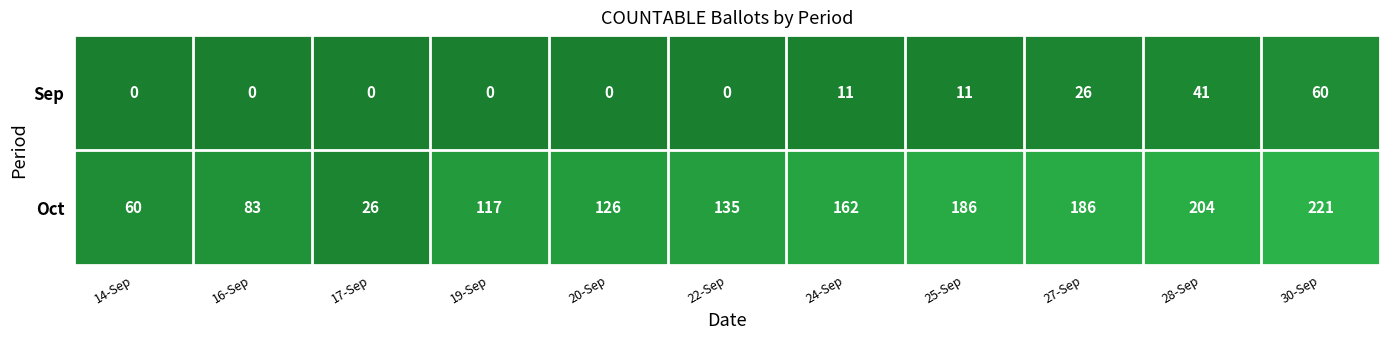

At which category does the chart reach its peak across all series?

30-Sep